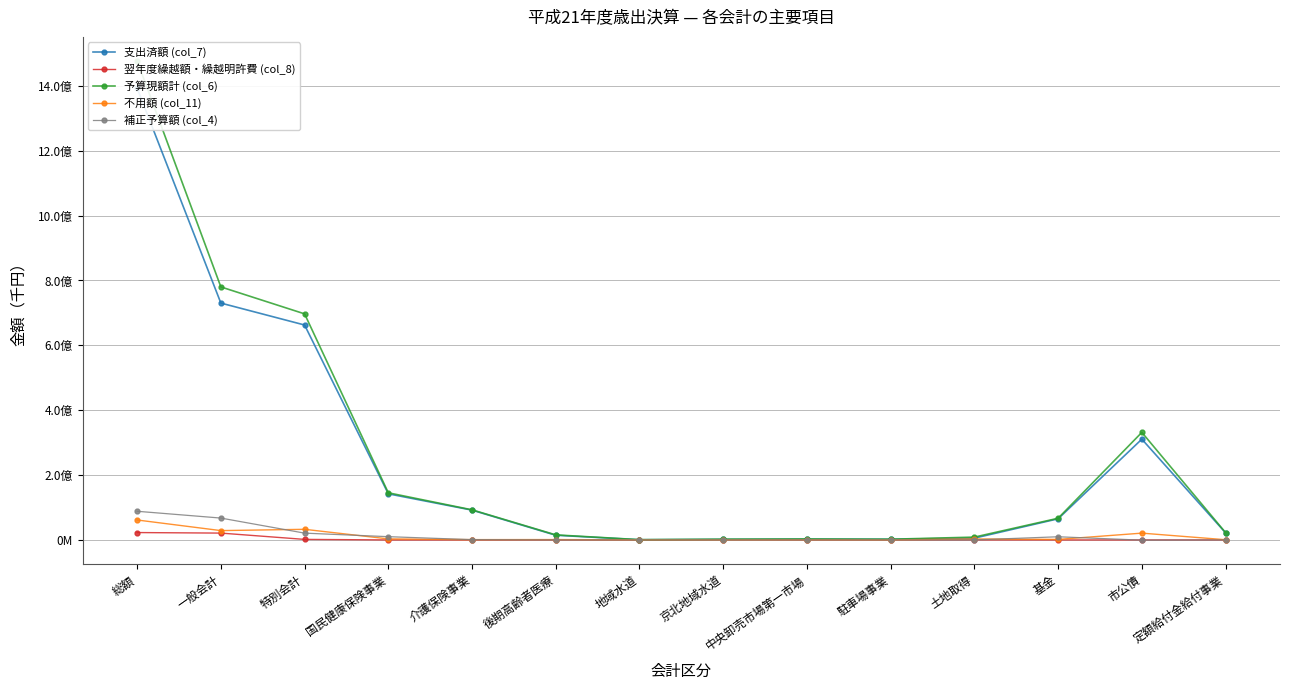

What is the difference between the second highest and minimum values in the 予算現額計 (col_6) series?

779429160